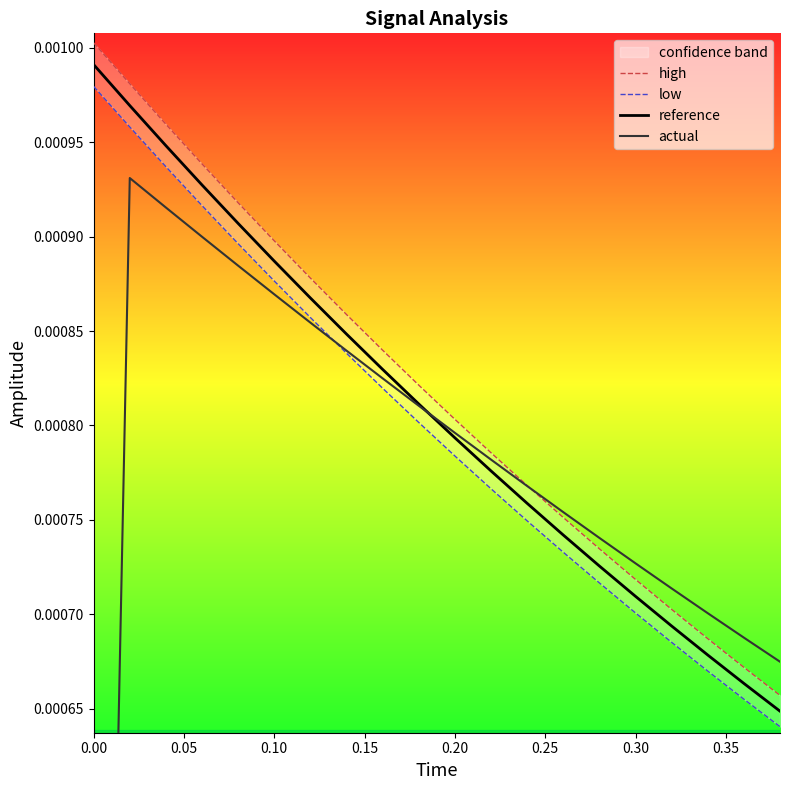

True or false: reference and low cross at least once.

False